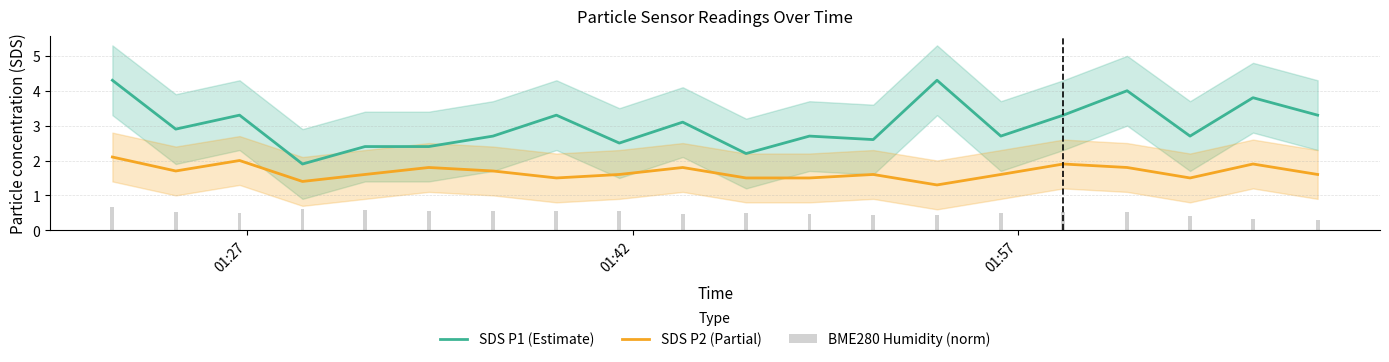

Which series has the widest spread of values?

SDS P1 (Estimate)